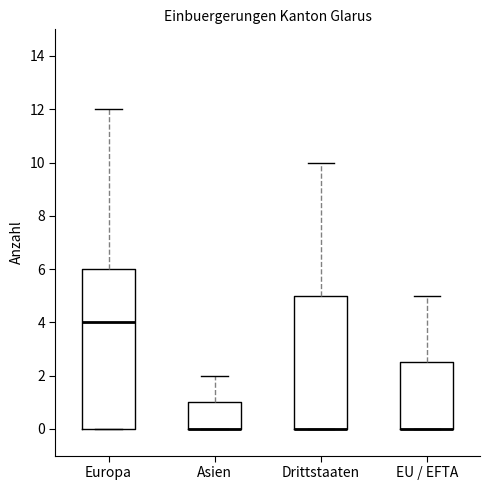

Which box is the tallest, from its lower edge to its upper edge?

Europa